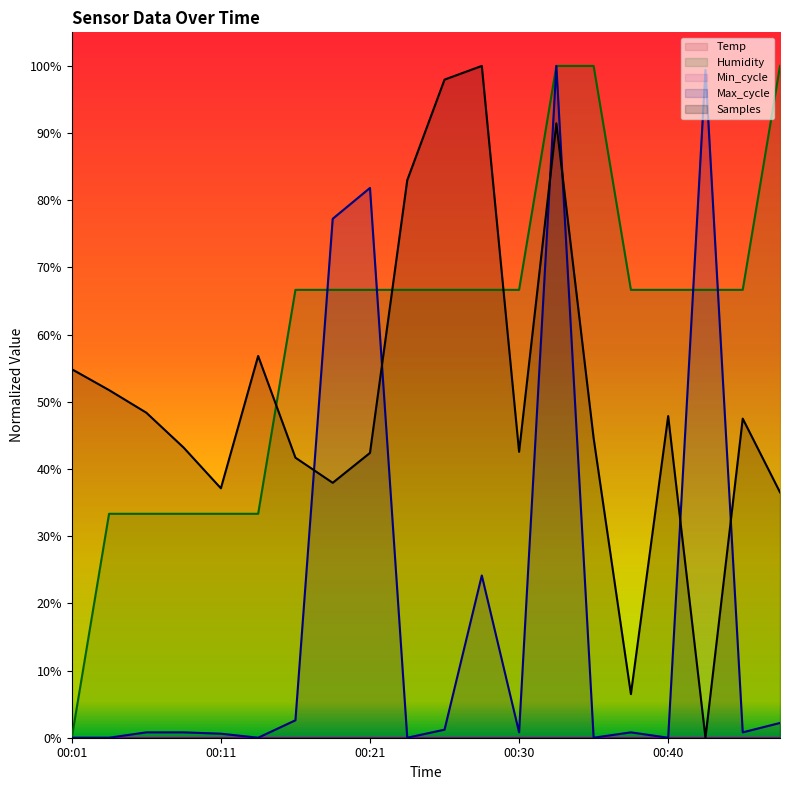

What is the value of the Humidity point at the 2nd from the left?

0.3